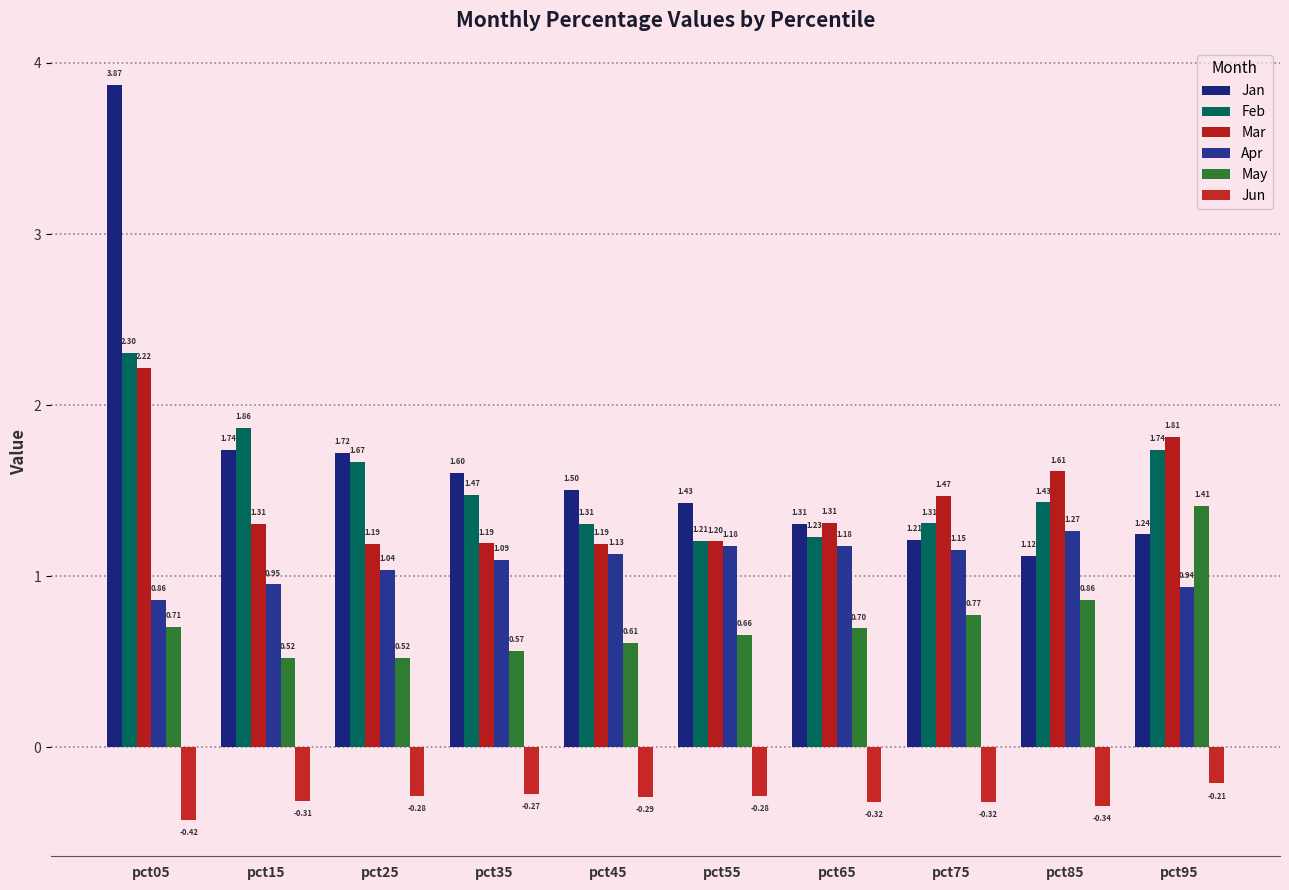

What is the value of the Apr bar at the 9th from the left?

1.3